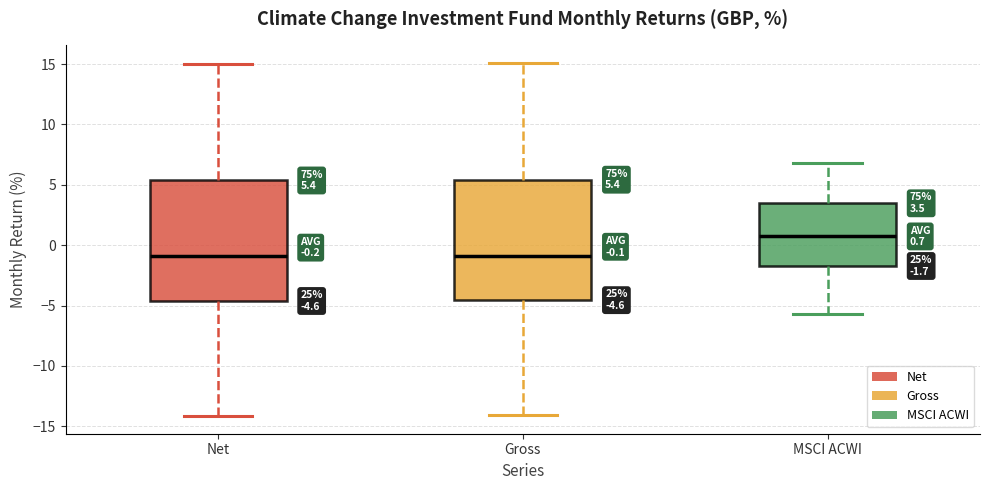

Which box has the highest median line?

MSCI ACWI